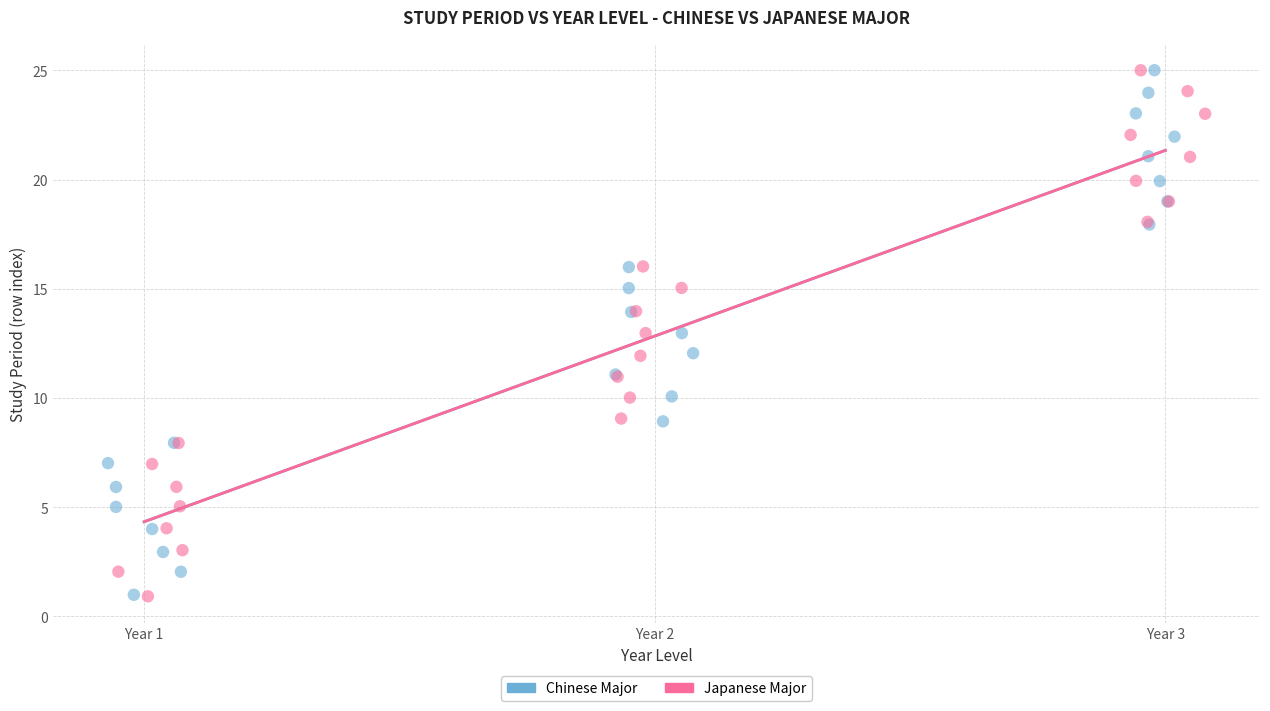

What are all the series names shown in the legend?

Chinese Major, Japanese Major